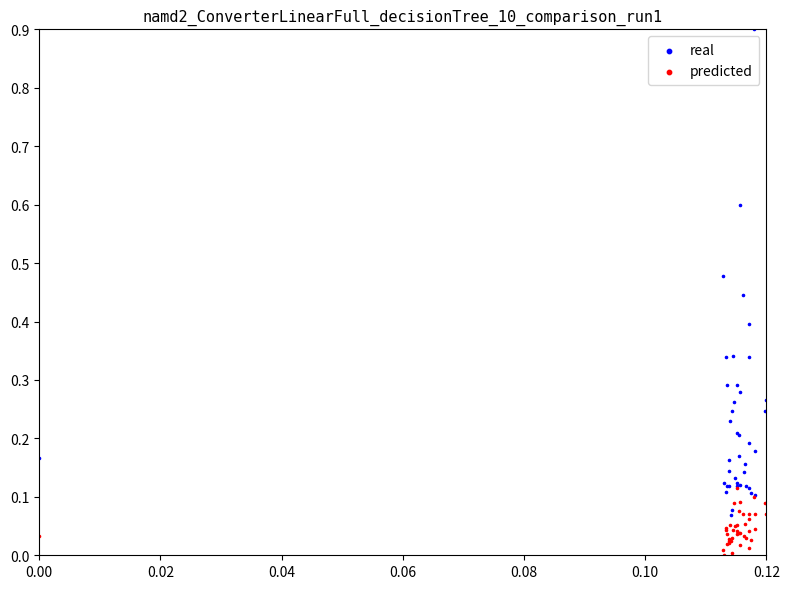

Which series has the widest spread of Y values?

real